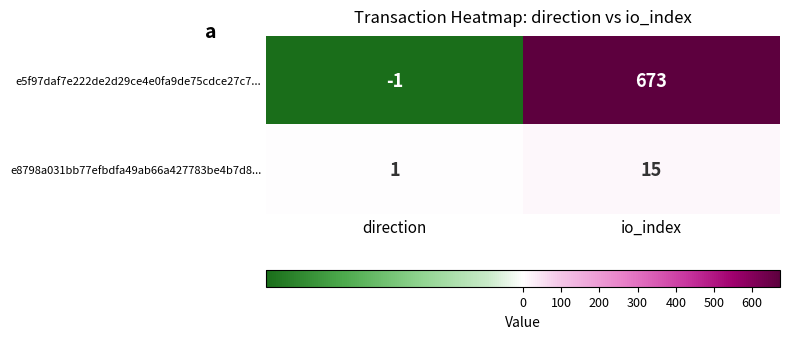

List the series in order of their peak value, lowest first.

e8798a031bb77efbdfa49ab66a427783be4b7d8..., e5f97daf7e222de2d29ce4e0fa9de75cdce27c7...